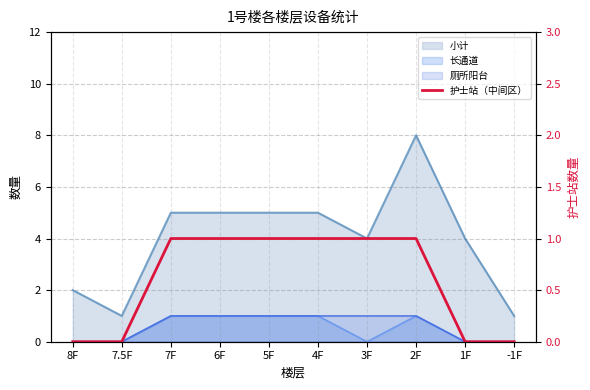

The value at 3F is 0. True or false?

False